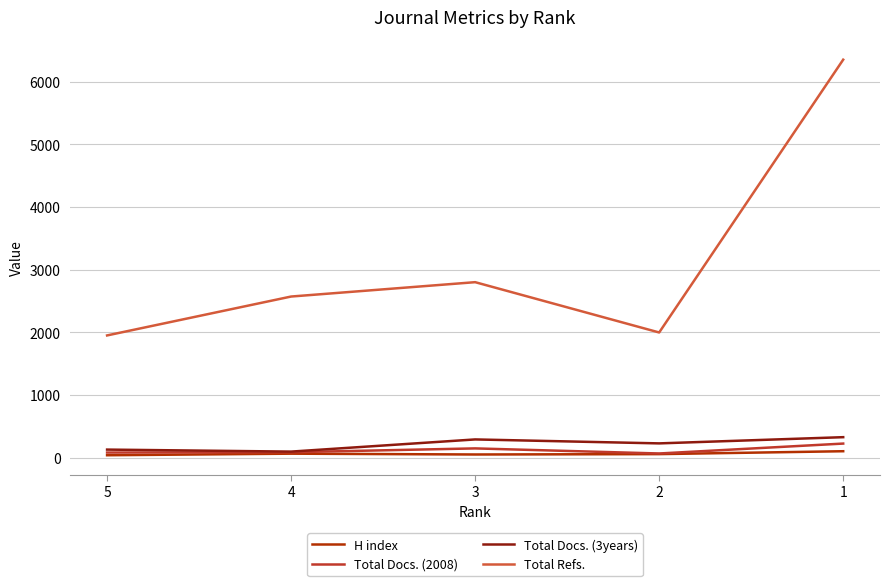

True or false: Total Docs. (2008) has a value of 71 at 2.

True